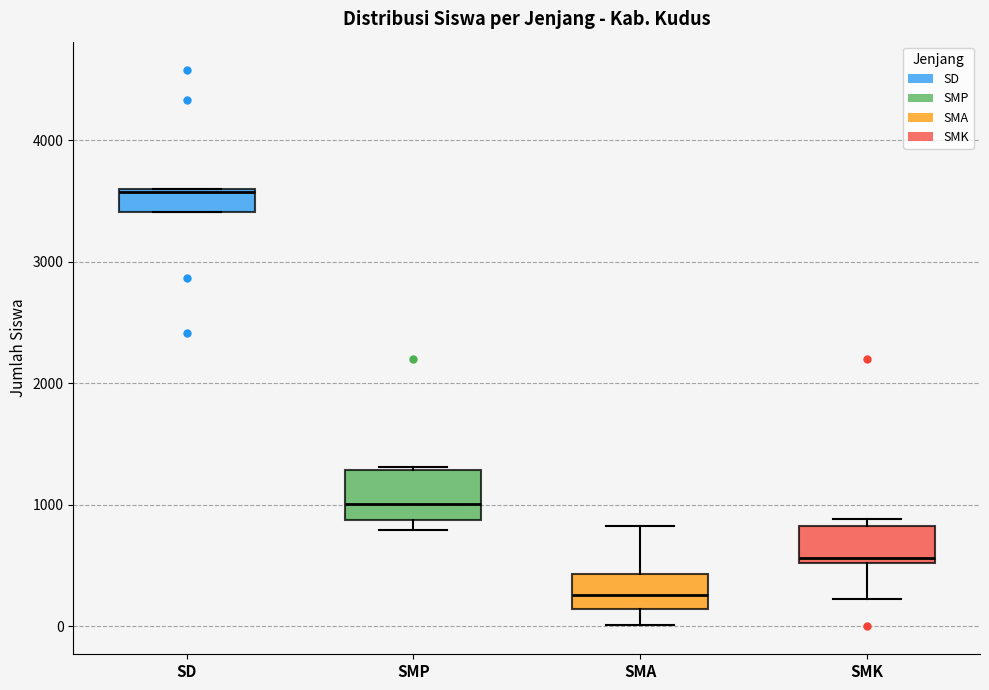

Reading left to right, transcribe this box plot: for each box, give where its median line is, the range the box spans, and where its two whiskers end, as read against the y-axis. The values are not printed on the chart, so give them approximately, as read against the axis.

SD: median 3600, box 3400 to 3600, whiskers 3400 to 3600
SMP: median 1000, box 900 to 1300, whiskers 800 to 1300
SMA: median 300, box 100 to 400, whiskers 0 to 800
SMK: median 600, box 500 to 800, whiskers 200 to 900